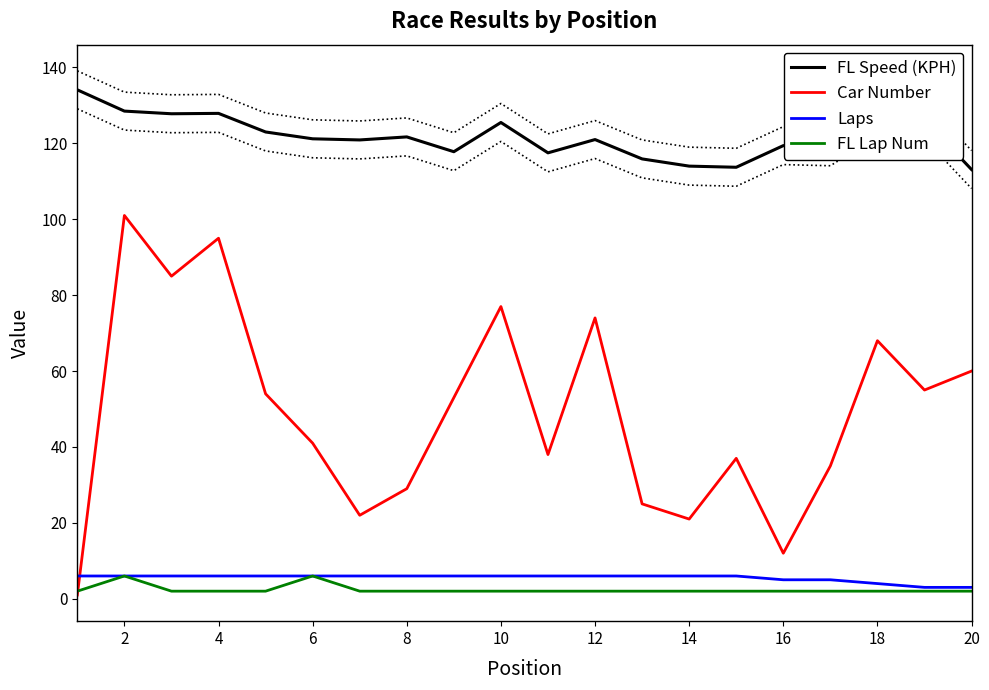

Is the value of Car Number at 10 greater than the value of FL Lap Num at 14?

Yes